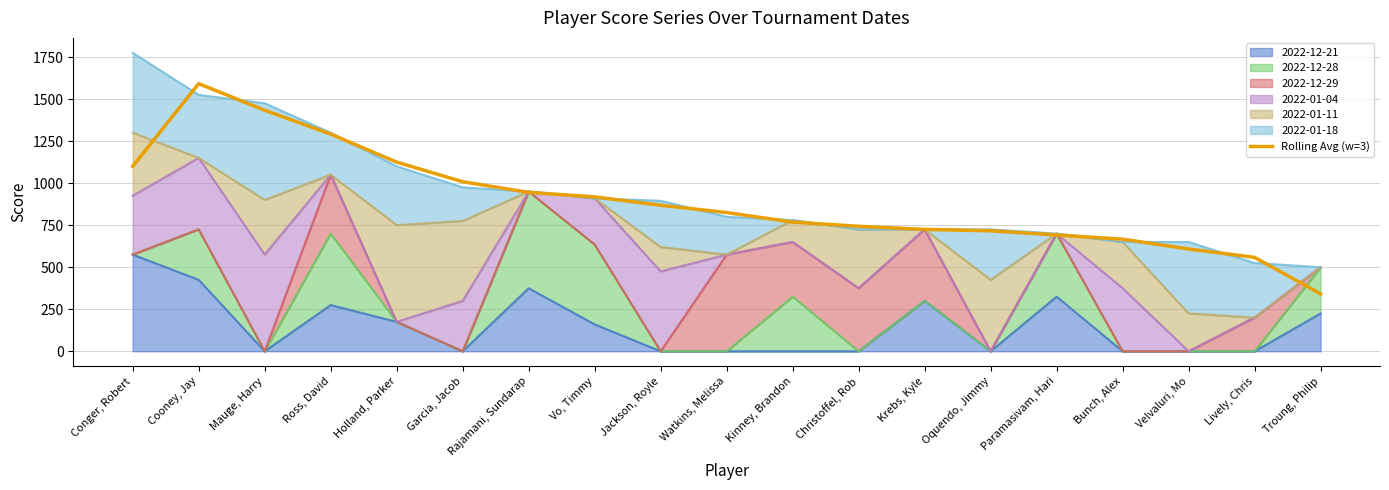

Reading right to left, extract all data points from this chart.

Troung, Philip=341.7	Lively, Chris=558.3	Velvaluri, Mo=608.3	Bunch, Alex=666.7	Paramasivam, Hari=691.7	Oquendo, Jimmy=716.7	Krebs, Kyle=725.0	Christoffel, Rob=743.3	Kinney, Brandon=768.3	Watkins, Melissa=825.0	Jackson, Royle=868.3	Vo, Timmy=918.3	Rajamani, Sundarap=945.0	Garcia, Jacob=1008.3	Holland, Parker=1125.0	Ross, David=1291.7	Mauge, Harry=1433.3	Cooney, Jay=1591.7	Conger, Robert=1100.0